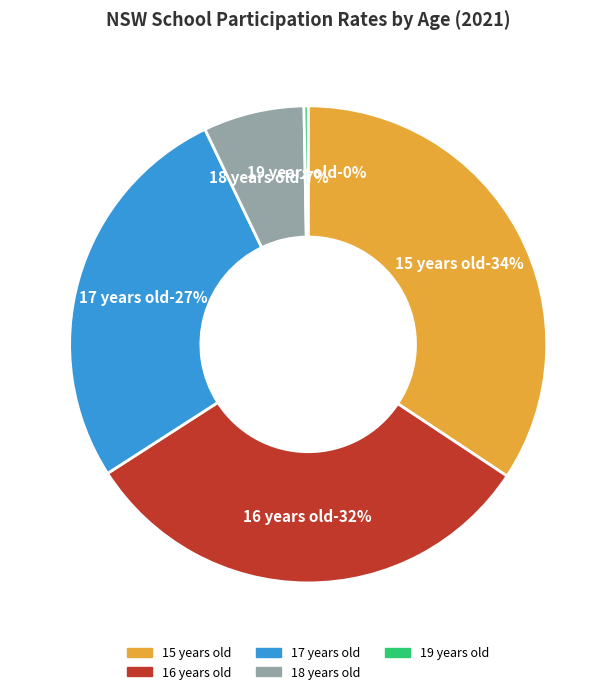

Which has a higher value, 17 years old or 16 years old?

16 years old